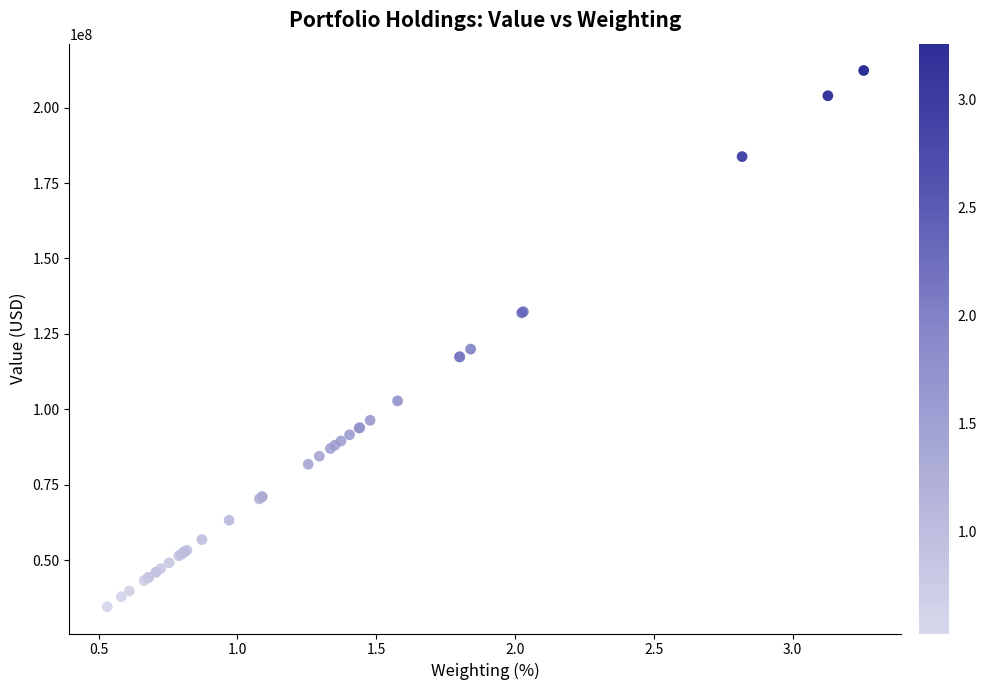

What Y value in the scatter plot is closest to 123462000?

119969000